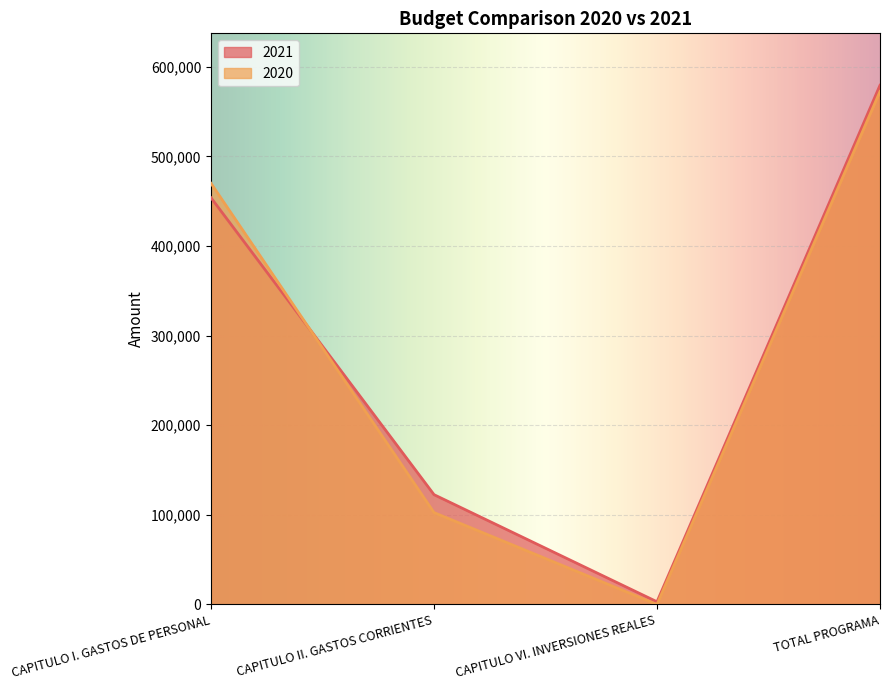

True or false: 2020 has more than 0 points higher than both neighbors.

False